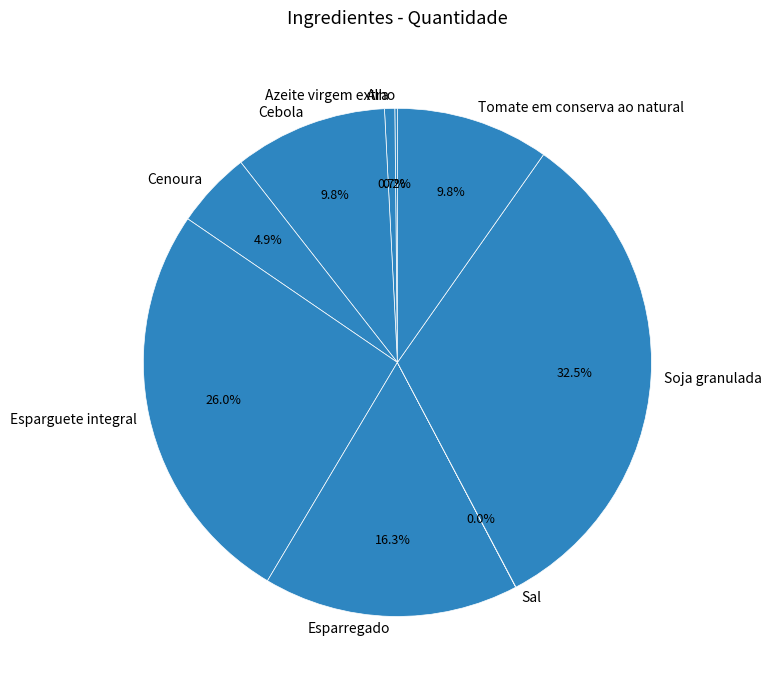

Which slice is the largest?

Soja granulada